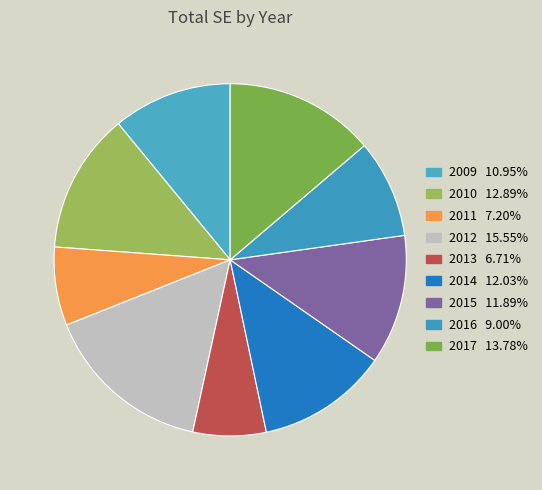

How many segments does this pie chart have?

9